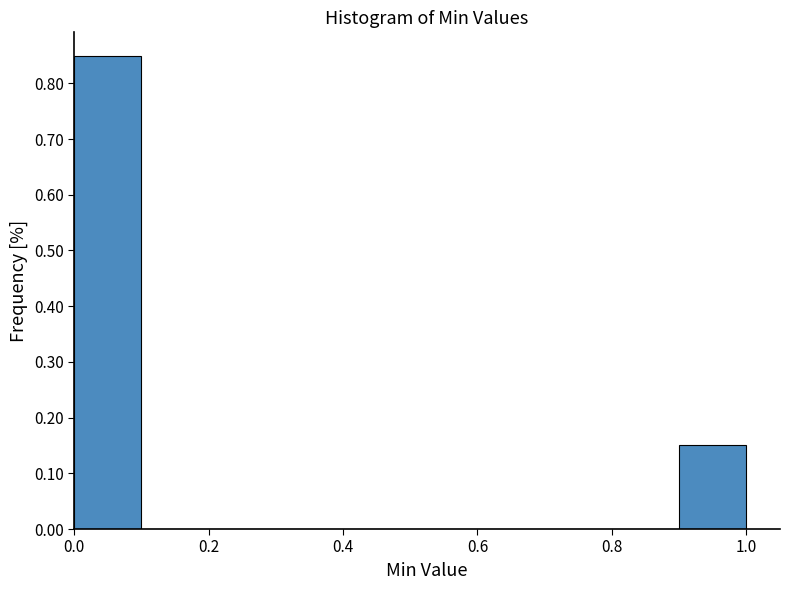

Which range on the x-axis has the tallest bar?

0.0 to 0.1